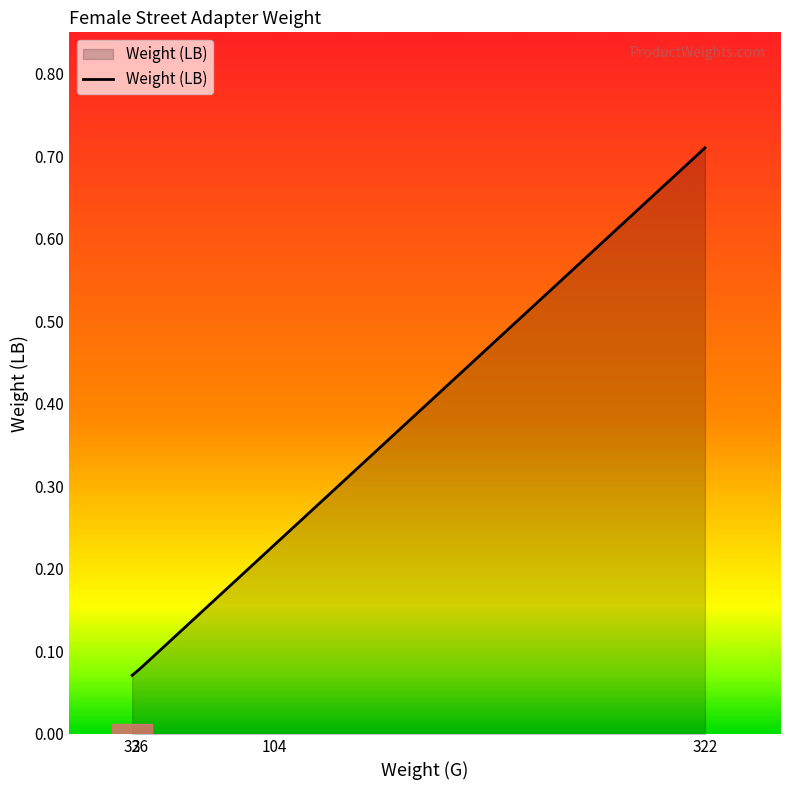

Count the values in the range 0 to 1.

4